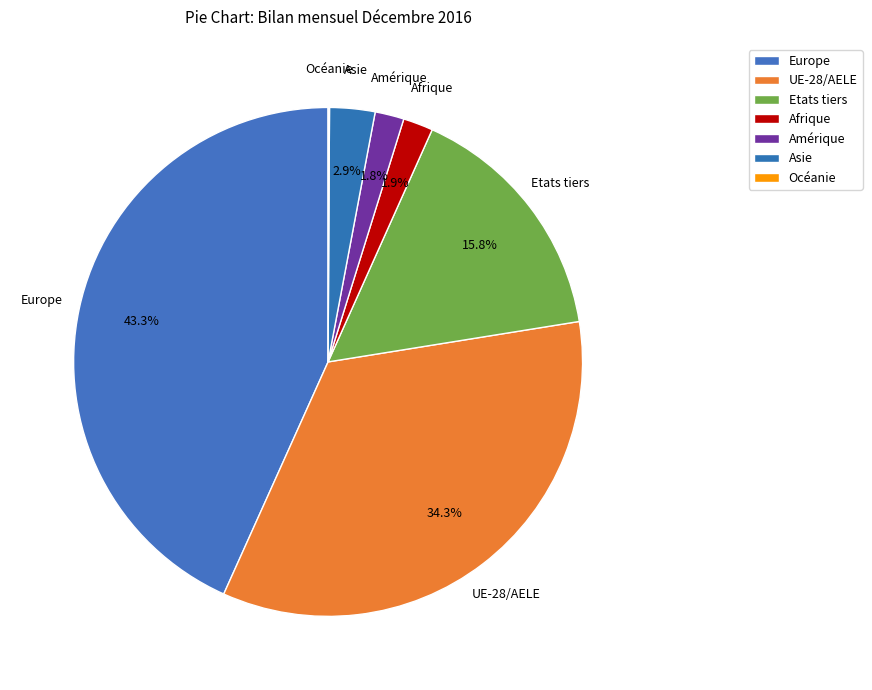

To the nearest percent, what portion does Asie represent?

3%